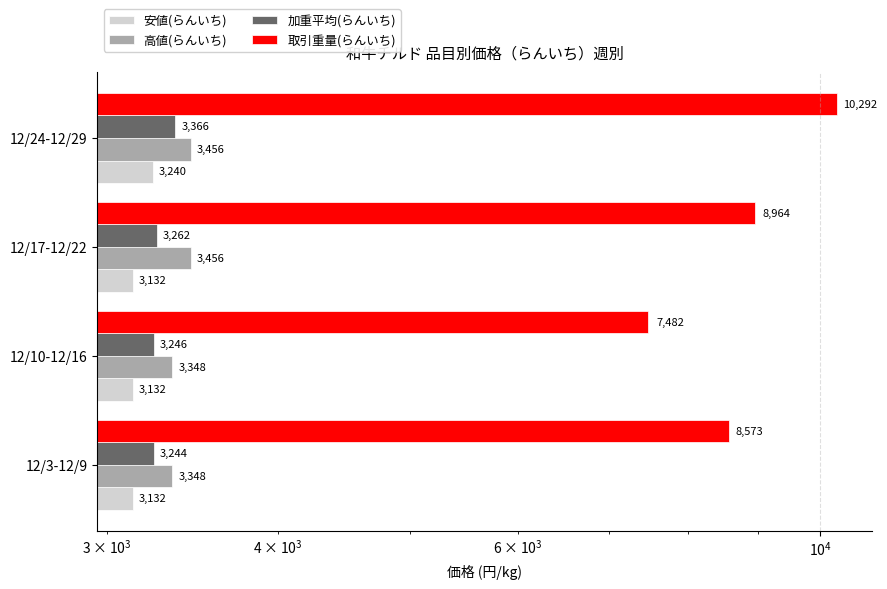

Are the bars grouped side by side (vs. stacked)?

Yes